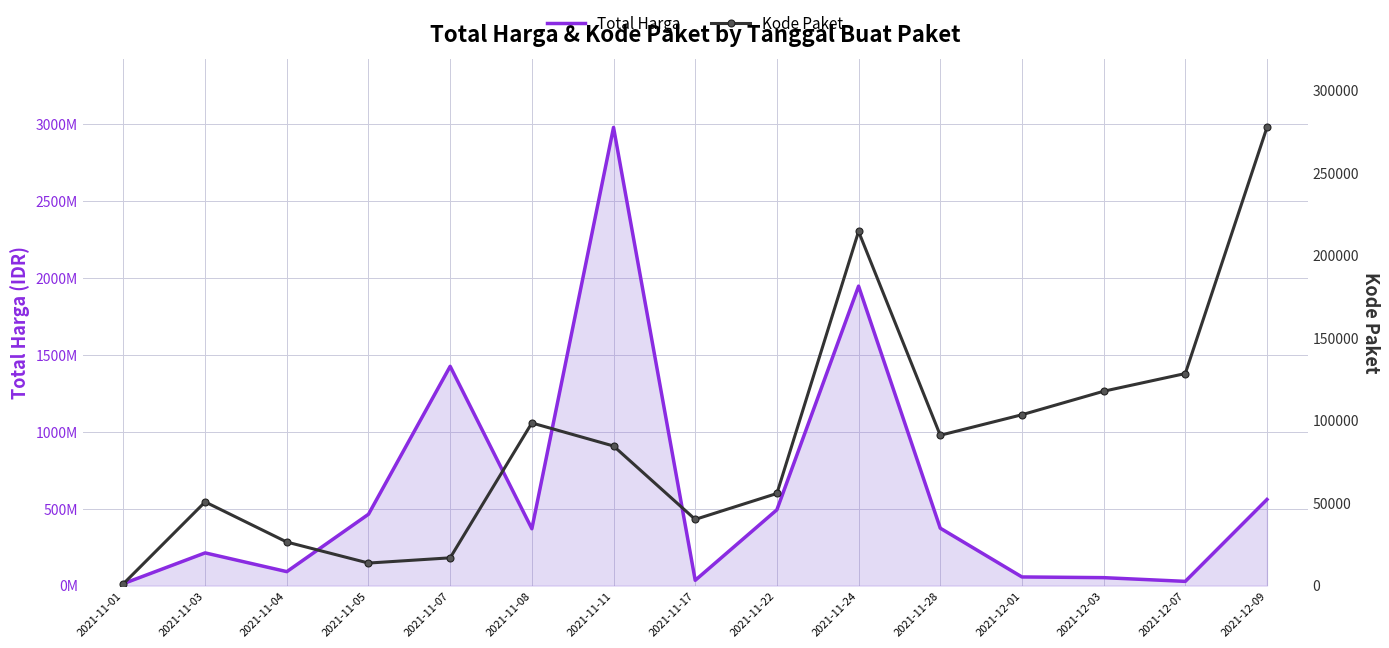

List the series in order of their peak value, lowest first.

Kode Paket, Total Harga